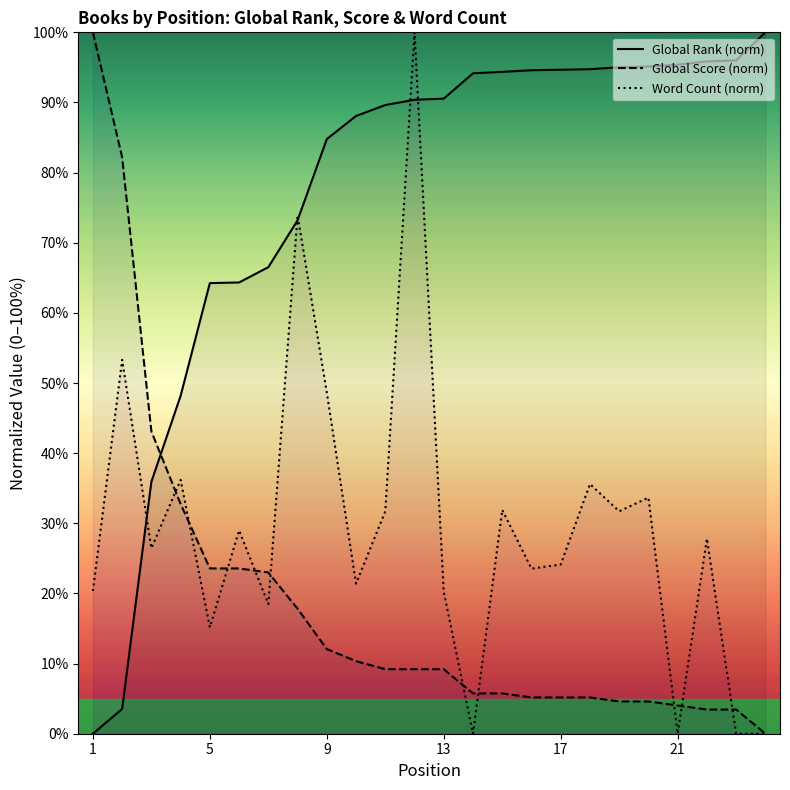

Reading left to right, list all the values displayed in this chart.

Global Rank (norm): 0.0	3.5	35.9	48.2	64.2	64.3	66.5	73.2	84.8	88.1	89.6	90.4	90.6	94.2	94.4	94.6	94.7	94.7	95.0	95.1	95.4	95.9	96.0	100.0
Global Score (norm): 100.0	82.2	43.1	32.8	23.6	23.6	23.0	17.8	12.1	10.3	9.2	9.2	9.2	5.7	5.7	5.2	5.2	5.2	4.6	4.6	4.0	3.4	3.4	0.0
Word Count (norm): 20.3	53.3	26.5	36.2	15.2	29.0	18.5	73.9	48.6	21.4	31.7	100.0	20.2	0.0	31.9	23.5	24.1	35.6	31.7	33.7	0.0	27.8	0.0	0.0